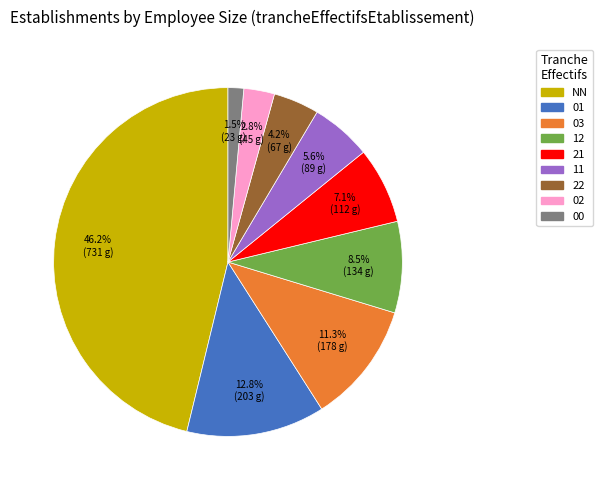

How many slices are in this pie chart?

9